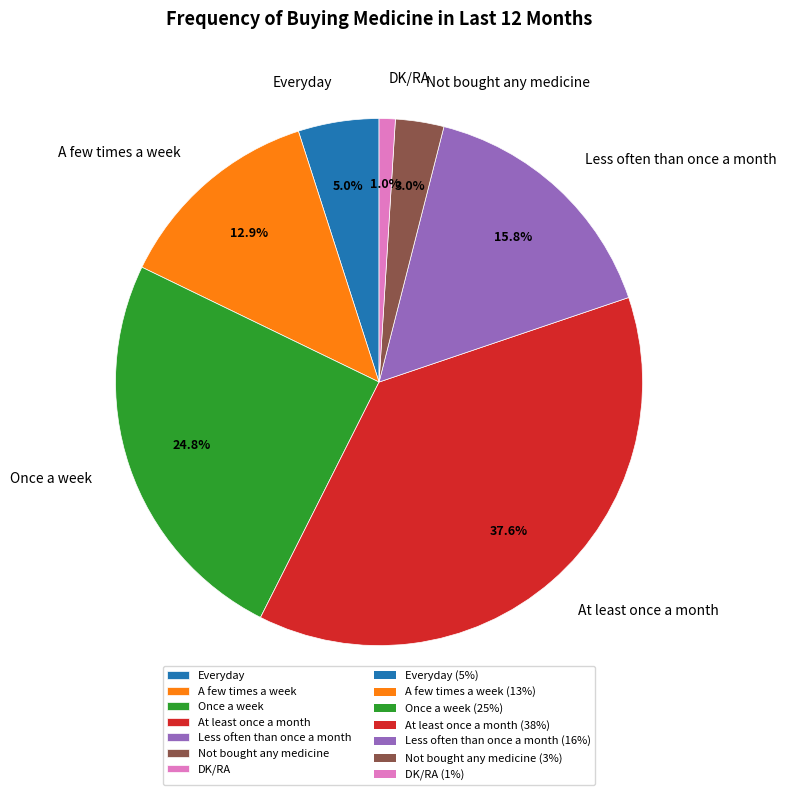

What percentage is NOT represented by Once a week?

75.2%